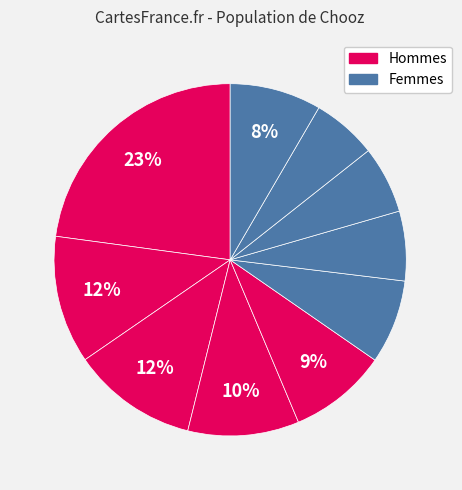

How many slices are in this pie chart?

10